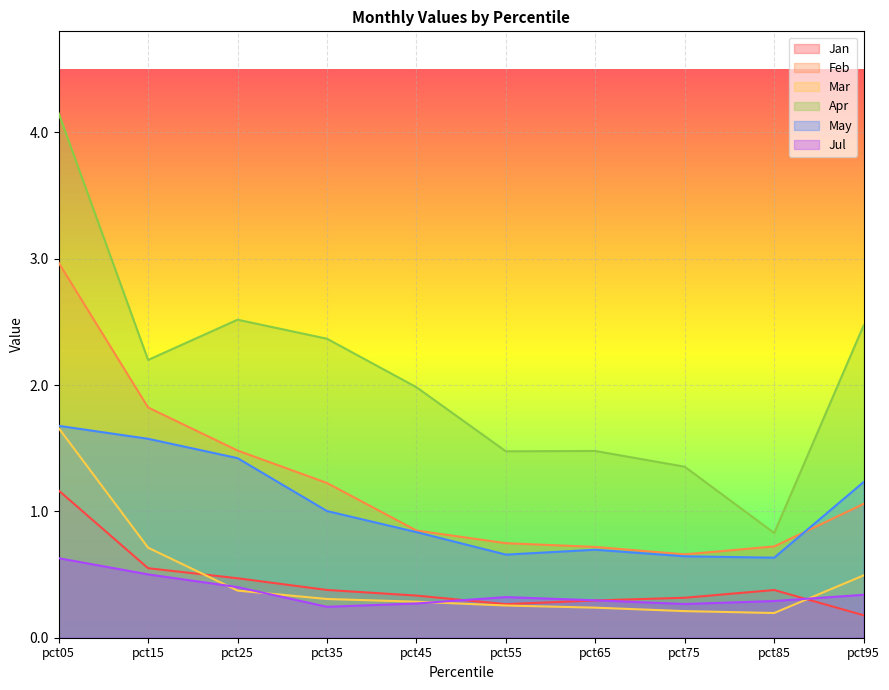

What is the lowest value of the Mar series?

0.2